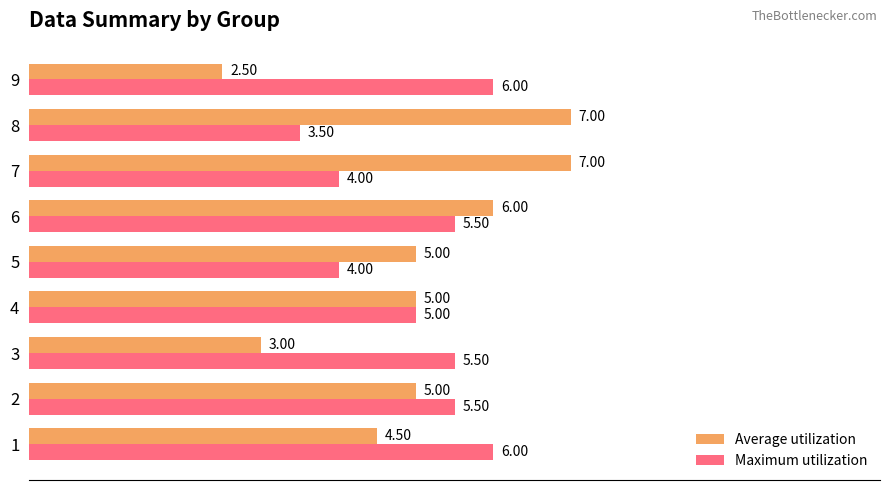

At which category is the sum across all series the highest?

6